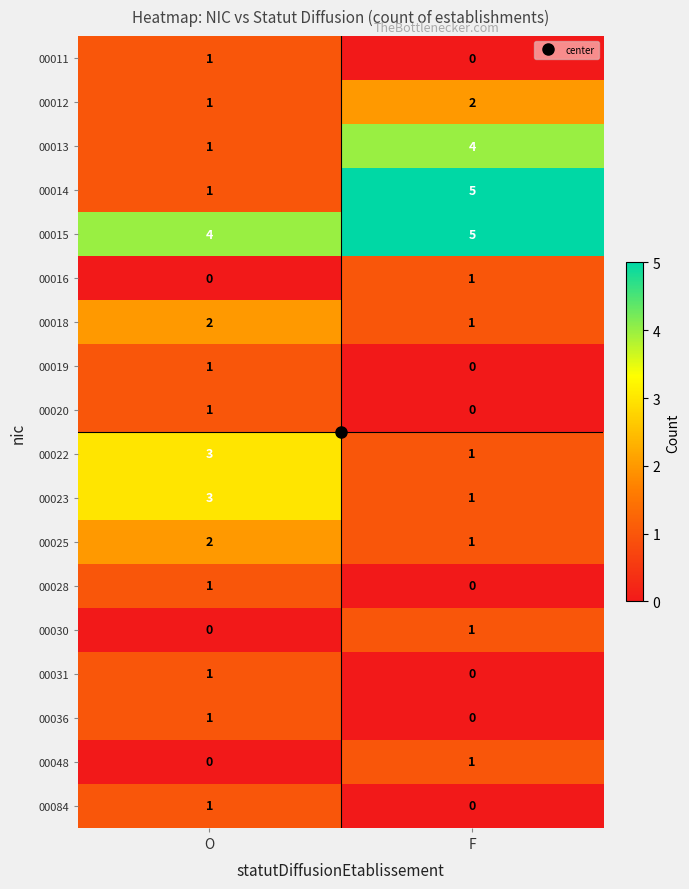

What is the total value across all series at O?

24